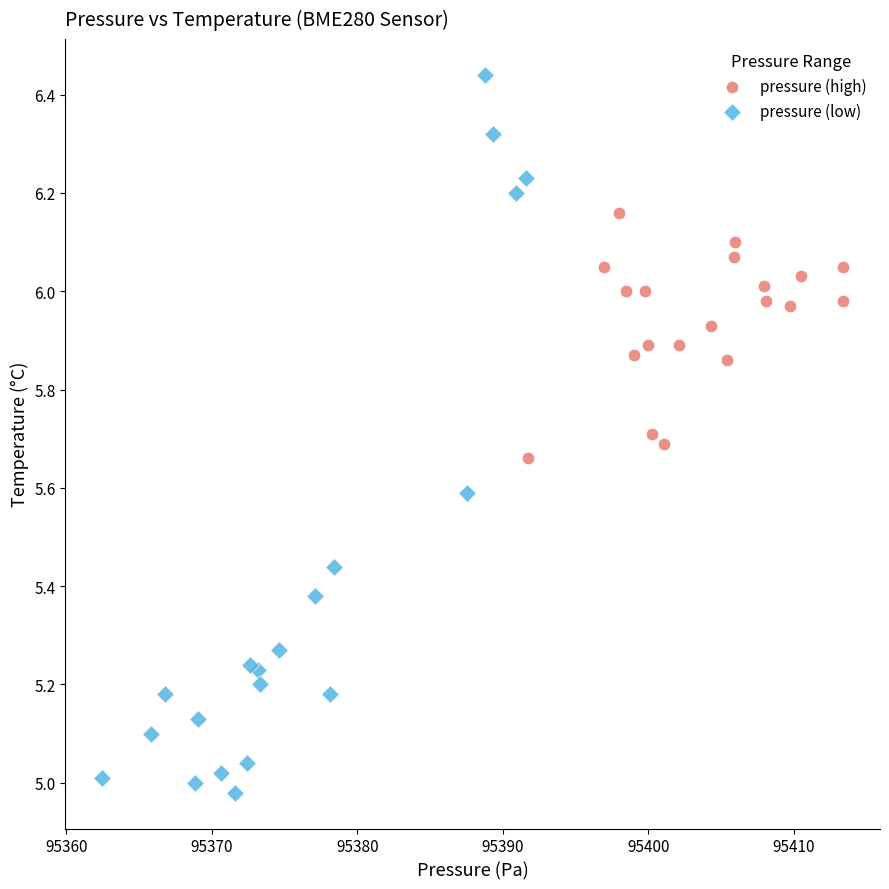

Which series has the widest spread of Y values?

pressure (low)